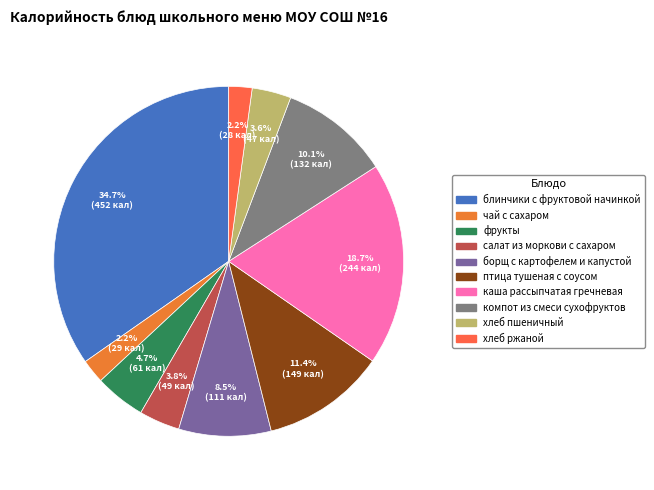

Approximately how many times larger is the value at борщ с картофелем и капустой compared to птица тушеная с соусом?

0.7